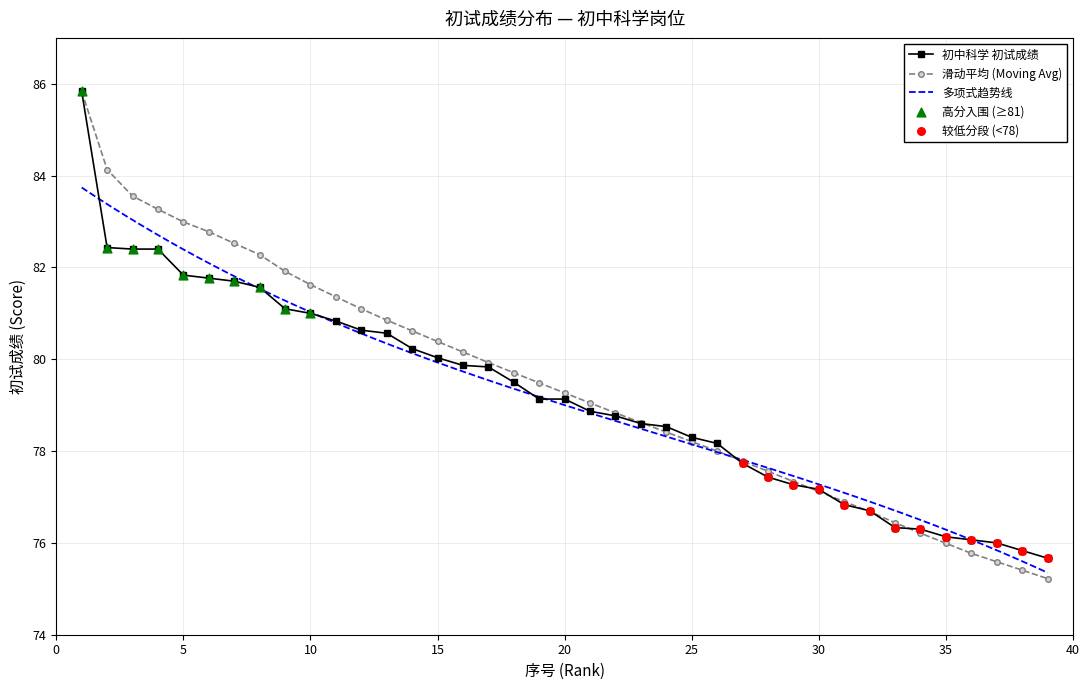

What is the maximum value for 滑动平均 (Moving Avg)?

85.8